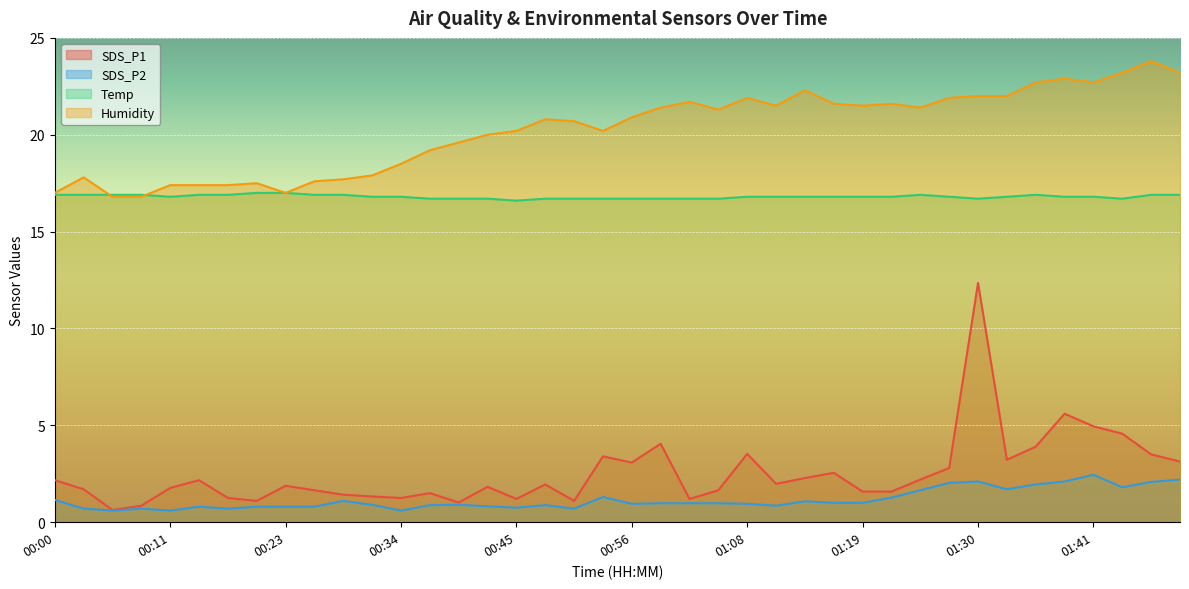

Which category has the lowest value across all series?

00:06